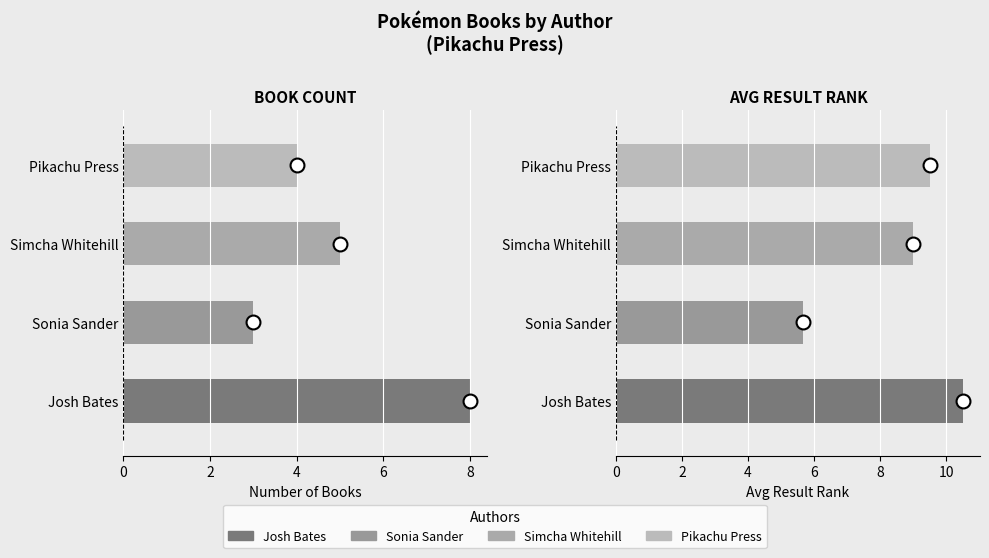

Which series has the largest total across all categories?

Avg Result Rank